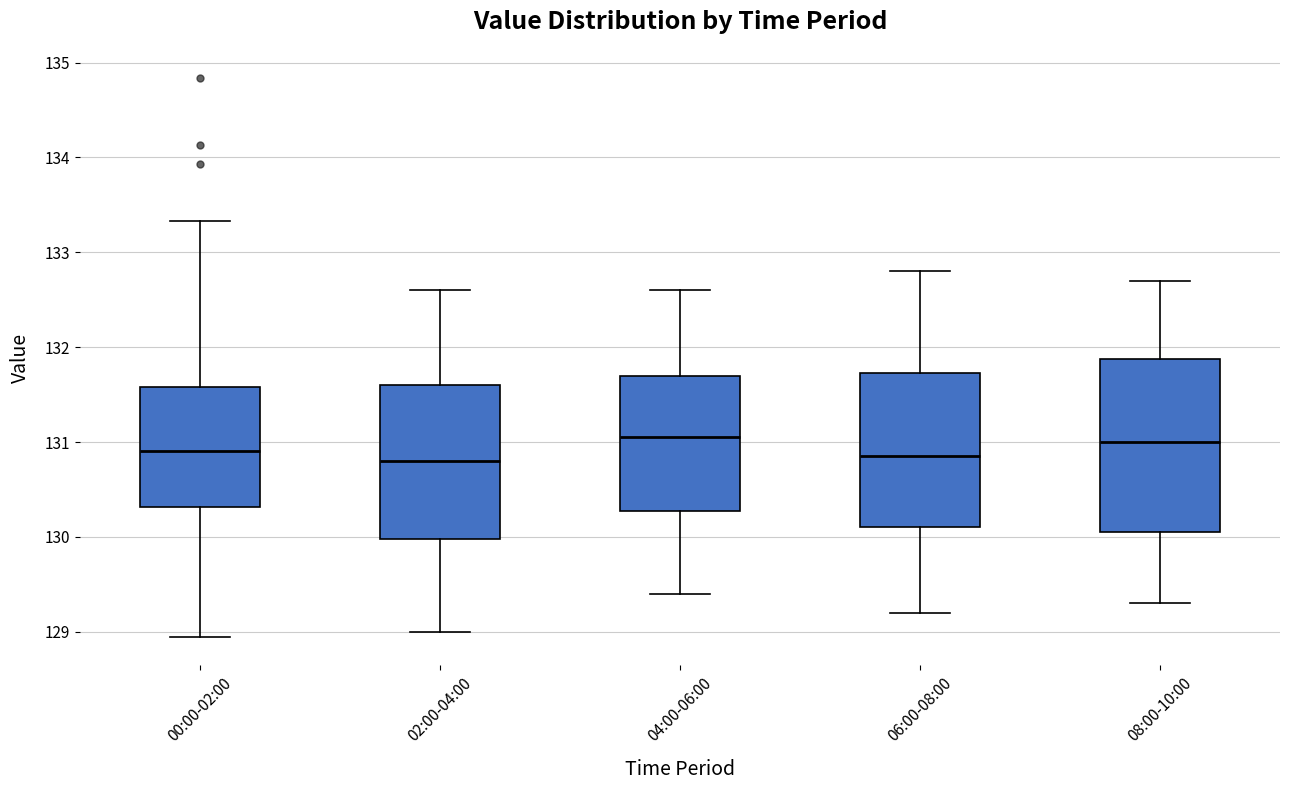

Reading left to right, read every box against the y-axis: the position of its median line, the range the box covers, and the ends of its whiskers. The values are not printed on the chart, so give them approximately, as read against the axis.

00:00-02:00: median 130.9, box 130.3 to 131.6, whiskers 128.9 to 133.3
02:00-04:00: median 130.8, box 130.0 to 131.6, whiskers 129.0 to 132.6
04:00-06:00: median 131.1, box 130.3 to 131.7, whiskers 129.4 to 132.6
06:00-08:00: median 130.9, box 130.1 to 131.7, whiskers 129.2 to 132.8
08:00-10:00: median 131.0, box 130.1 to 131.9, whiskers 129.3 to 132.7